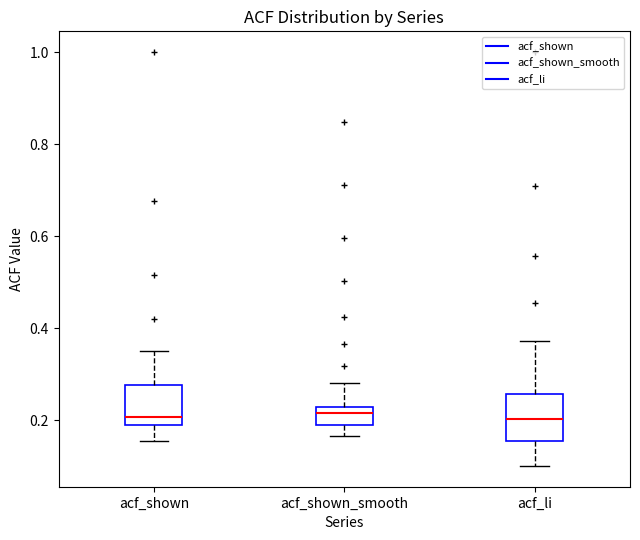

Reading left to right, transcribe this box plot: for each box, give where its median line is, the range the box spans, and where its two whiskers end, as read against the y-axis. The values are not printed on the chart, so give them approximately, as read against the axis.

acf_shown: median 0.20, box 0.18 to 0.28, whiskers 0.16 to 0.36
acf_shown_smooth: median 0.22 (just below the box's upper edge), box 0.18 to 0.22, whiskers 0.16 to 0.28
acf_li: median 0.20, box 0.16 to 0.26, whiskers 0.10 to 0.38